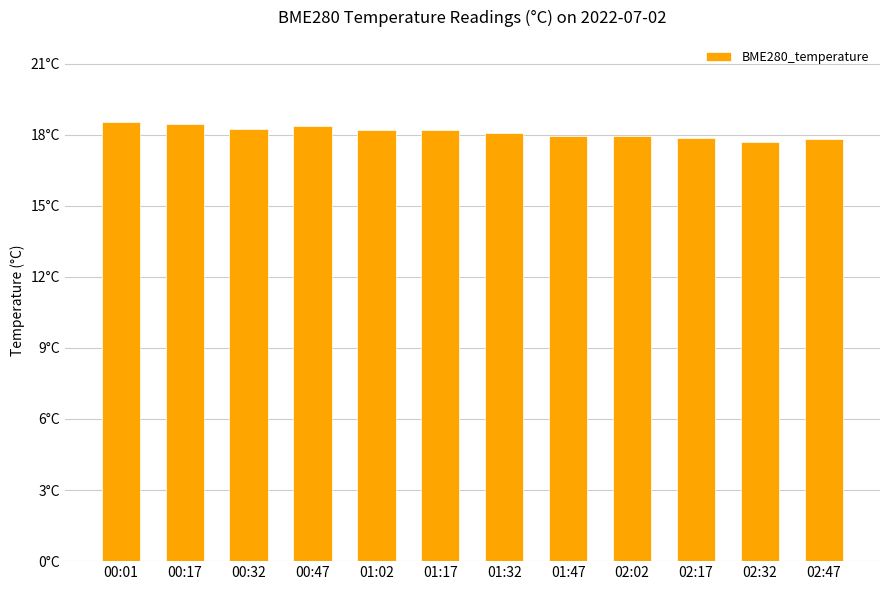

List the labels in order of value, smallest first.

02:32, 02:47, 02:17, 02:02, 01:47, 01:32, 01:17, 01:02, 00:32, 00:47, 00:17, 00:01